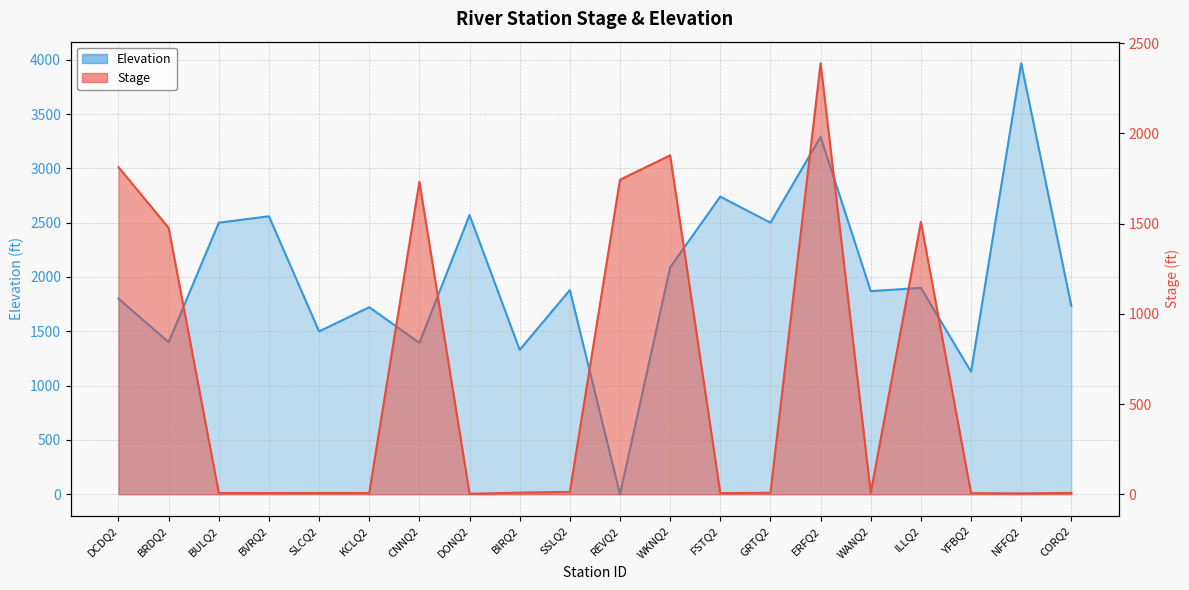

What position from the right is BVRQ2?

17